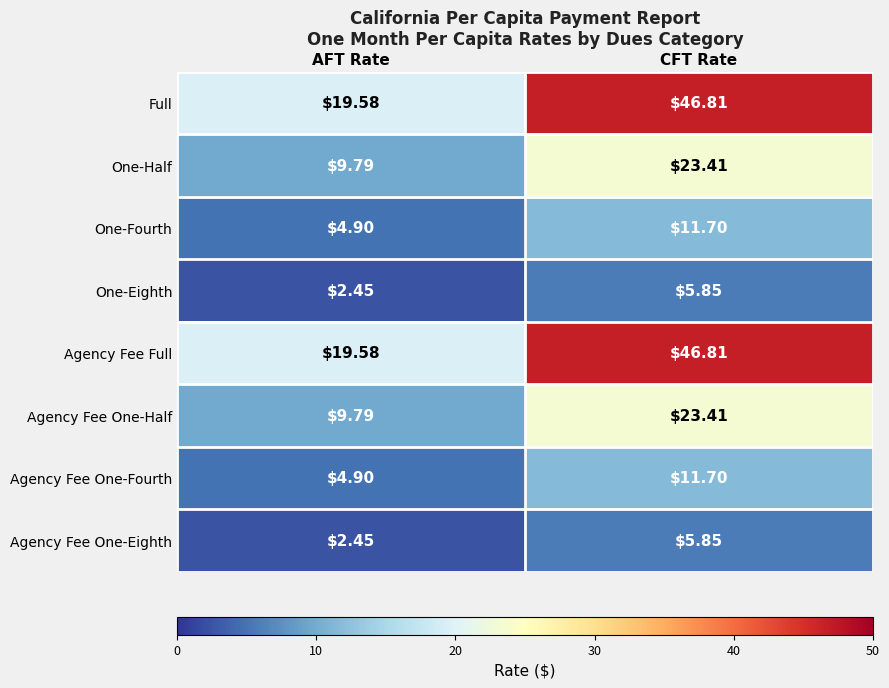

List the labels in order of Agency Fee One-Half value, largest first.

CFT Rate, AFT Rate